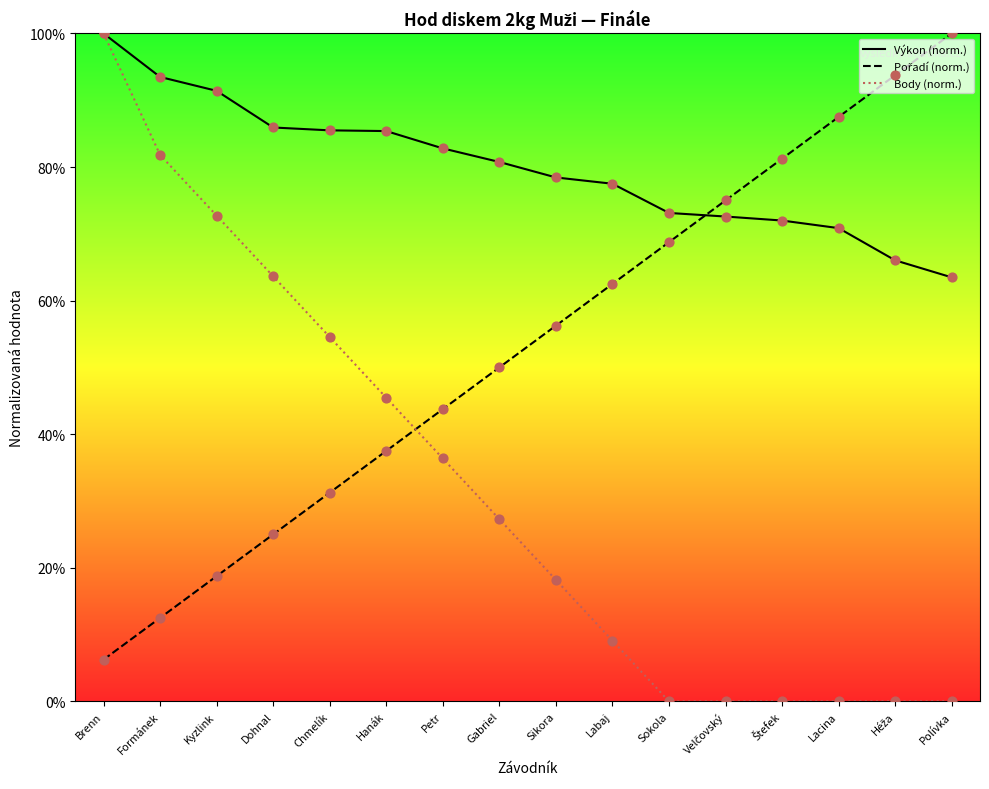

At which category is the sum across all series the highest?

Brenn